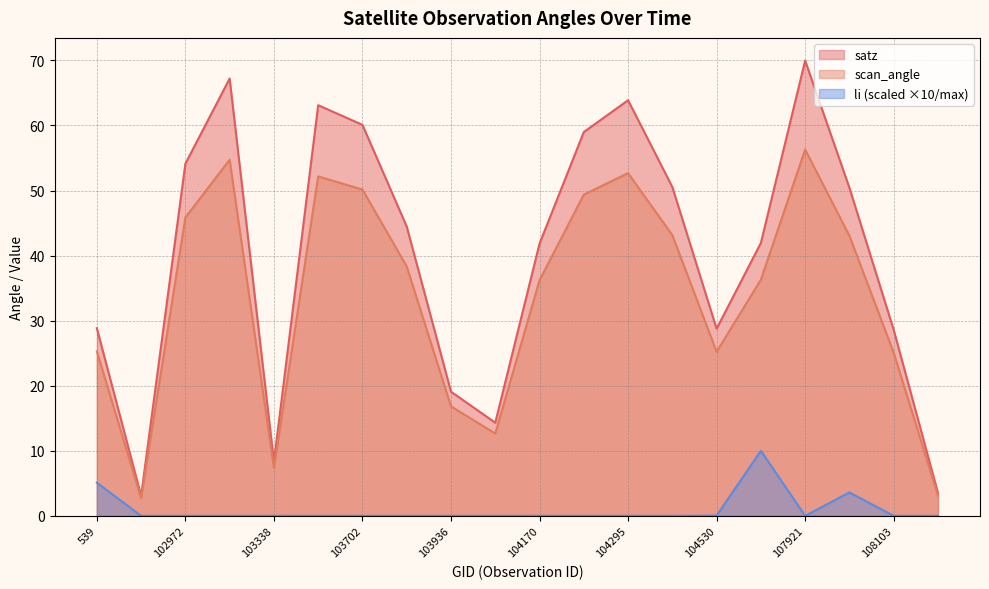

Reading right to left, list all the values displayed in this chart.

satz: 3.5	28.6	50.4	70.0	41.9	28.8	50.5	63.9	59.0	41.8	14.3	19.1	44.5	60.1	63.1	8.3	67.2	54.1	3.1	28.8
scan_angle: 3.1	25.1	43.0	56.3	36.3	25.2	43.1	52.7	49.4	36.2	12.6	16.8	38.3	50.2	52.2	7.4	54.7	45.9	2.7	25.3
li: 0.0	0.0	3.6	0.0	10.0	0.0	0.0	0.0	0.0	0.0	0.0	0.0	0.0	0.0	0.0	0.0	0.0	0.0	0.0	5.1